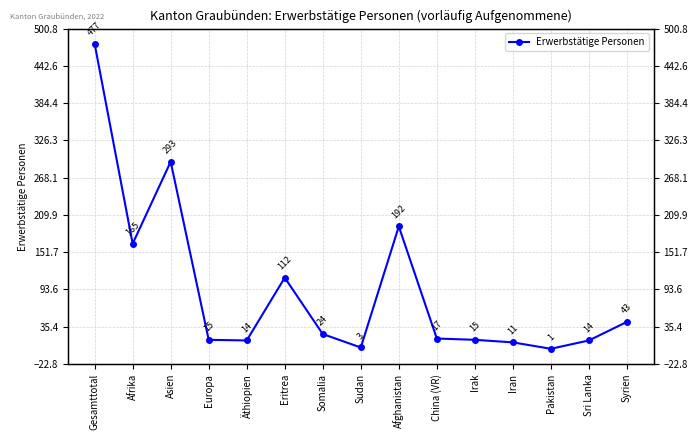

How many lines are shown in the chart?

1